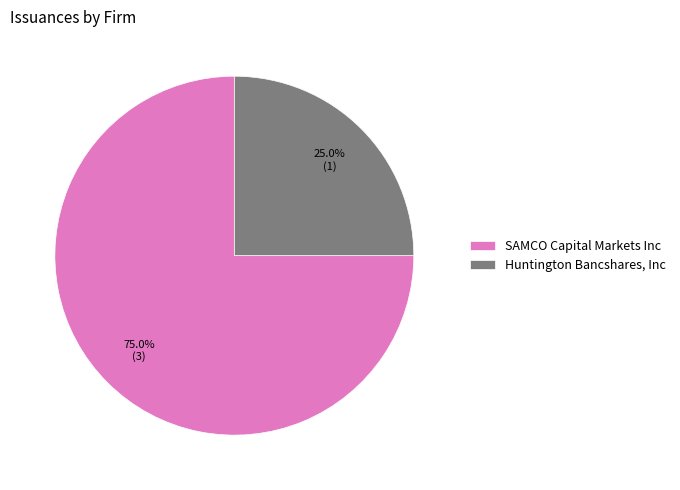

To the nearest percent, what is the difference between the Huntington Bancshares, Inc and SAMCO Capital Markets Inc slice percentages?

50%